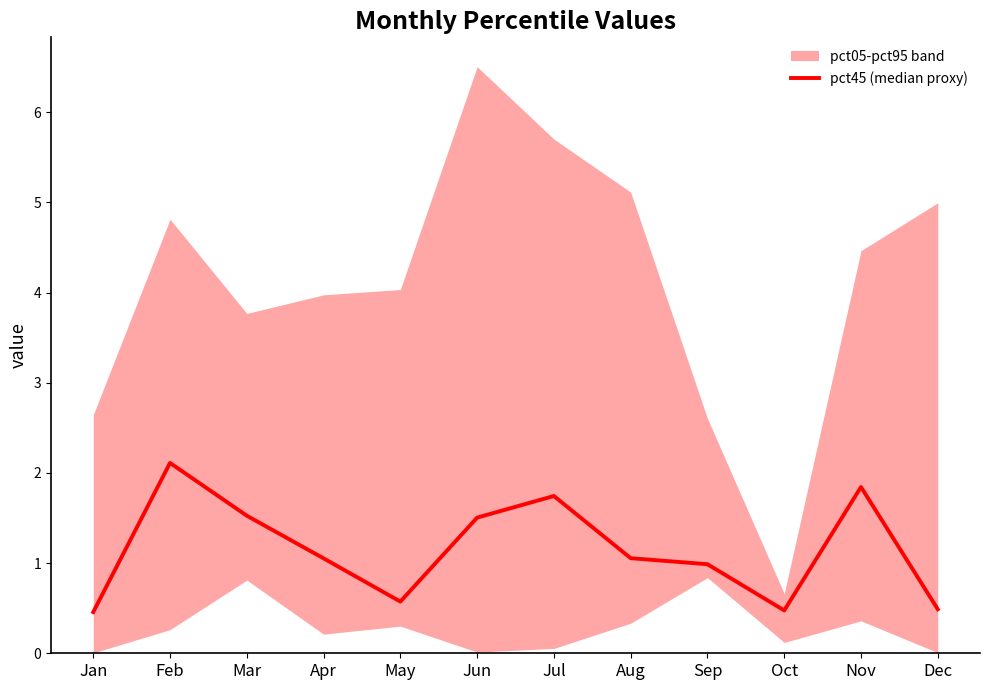

Read the value at Apr.

1.1